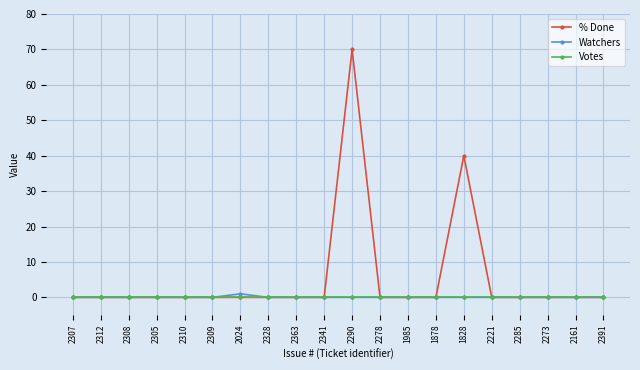

Reading right to left, transcribe all the data shown in this chart.

% Done: 0	0	0	0	0	40	0	0	0	70	0	0	0	0	0	0	0	0	0	0
Watchers: 0	0	0	0	0	0	0	0	0	0	0	0	0	1	0	0	0	0	0	0
Votes: 0	0	0	0	0	0	0	0	0	0	0	0	0	0	0	0	0	0	0	0